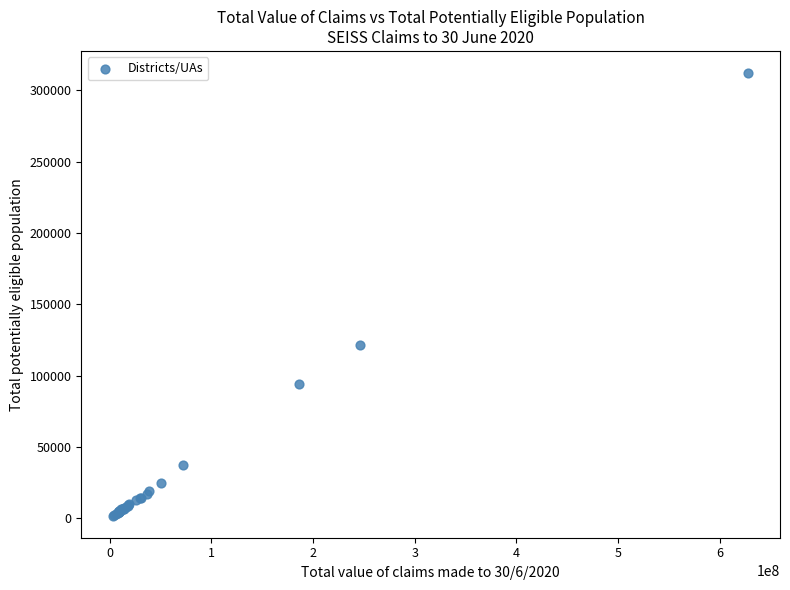

What Y value in the scatter plot is closest to 156950?

121700